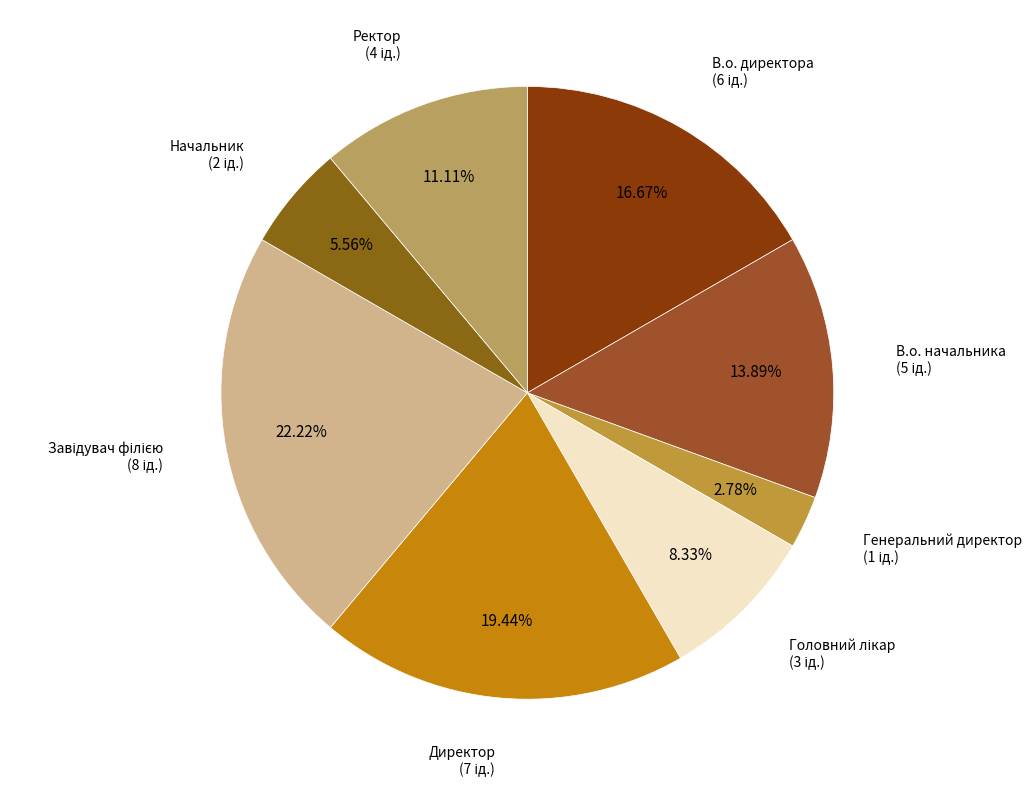

Which category has the smallest portion of the pie?

Генеральний директор